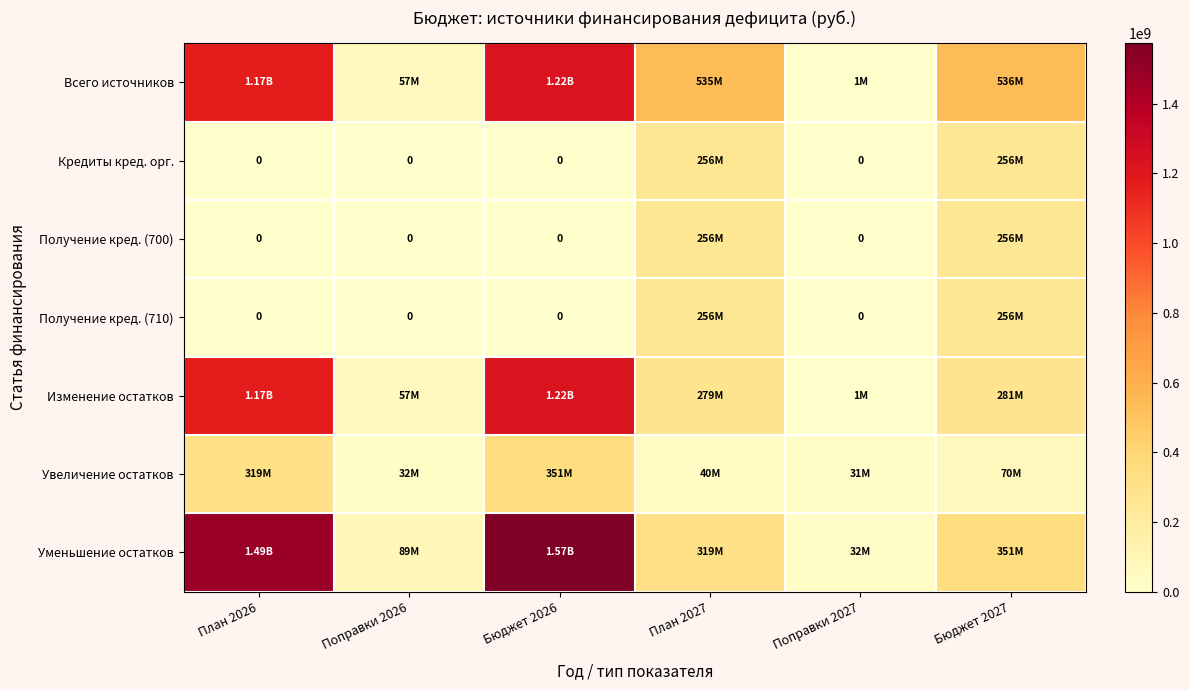

The value of Кредиты кред. орг. at Поправки 2026 is 0. True or false?

True